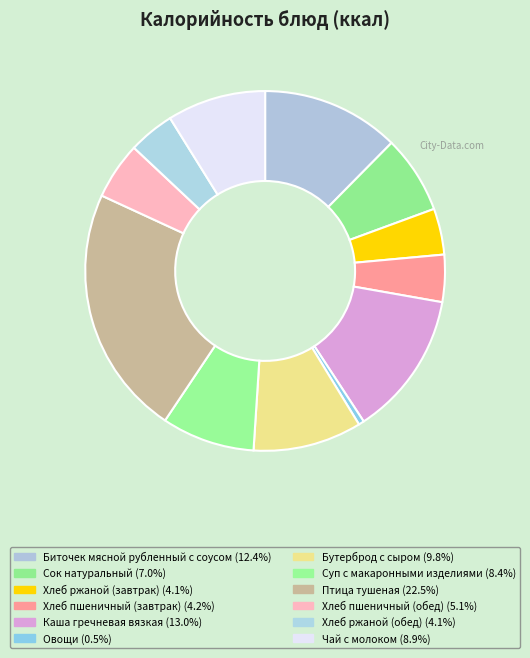

Does Бутерброд с сыром account for over 50% of the chart?

No